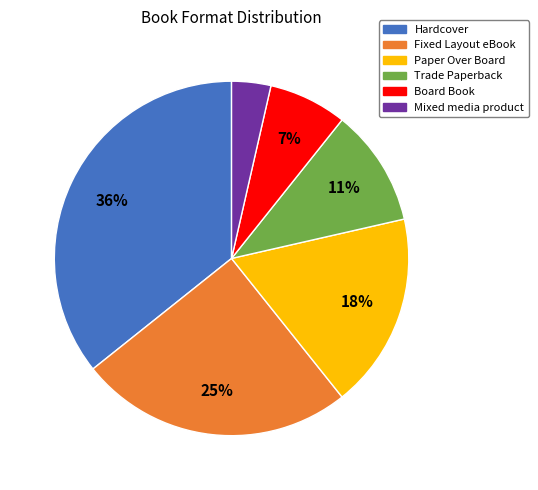

Between Hardcover and Fixed Layout eBook, which is larger?

Hardcover